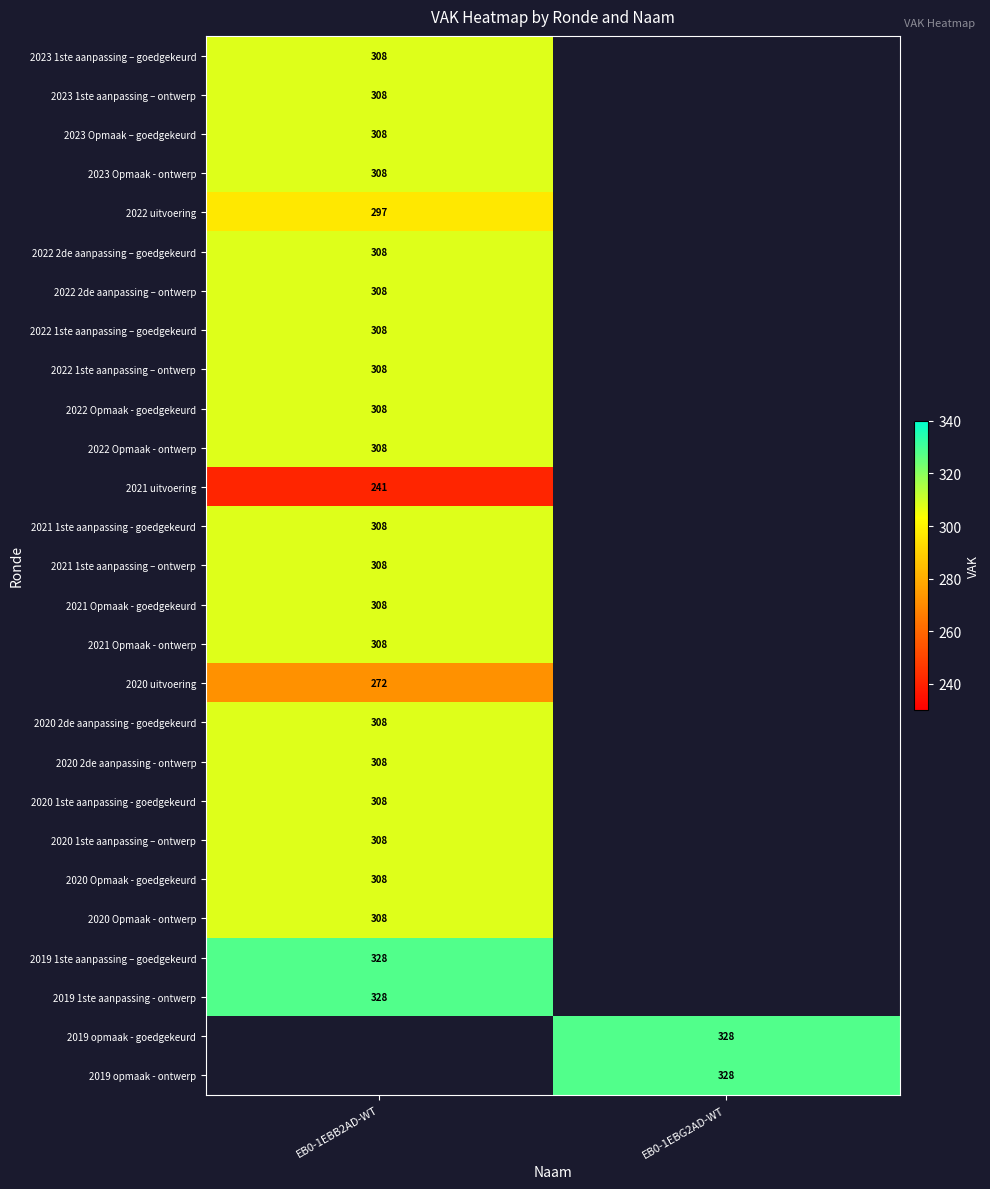

Is it true that 2022 1ste aanpassing – ontwerp equals 478 at EB0-1EBB2AD-WT?

False